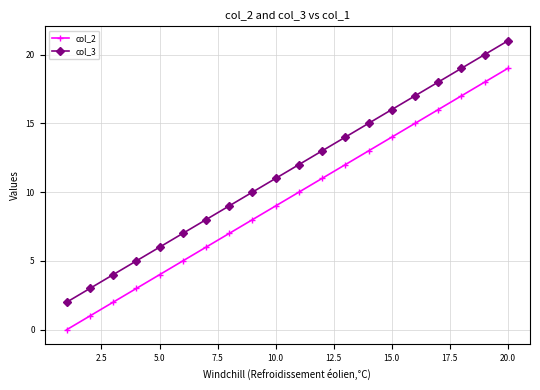

How many lines are shown in the chart?

2